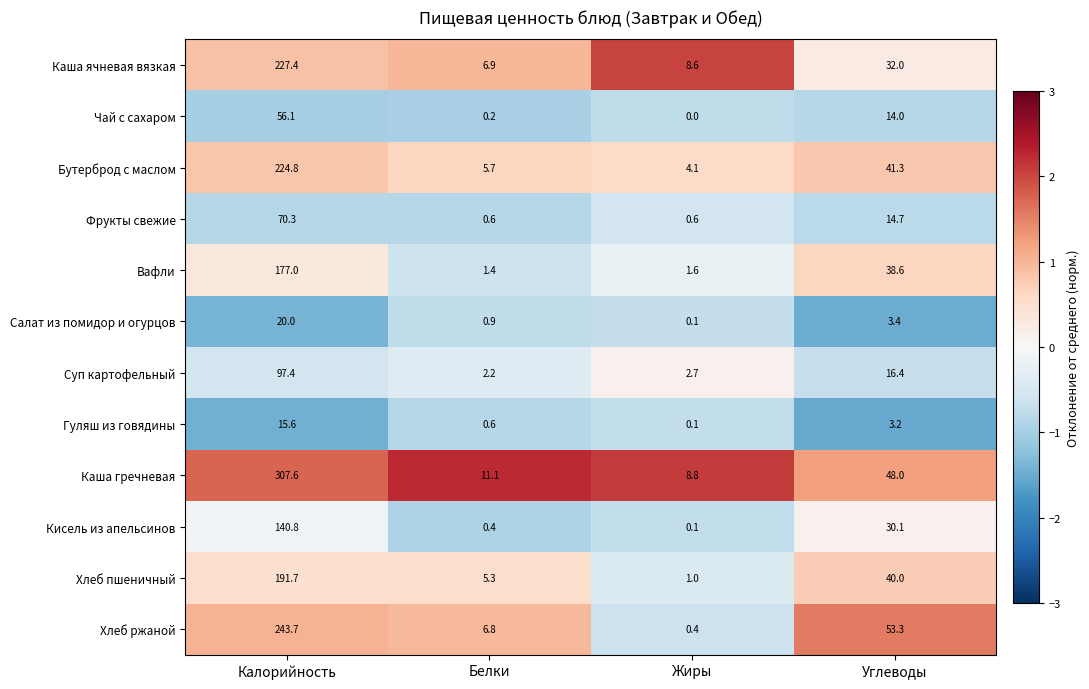

Is the value of Вафли at Белки greater than the value of Кисель из апельсинов at Углеводы?

No